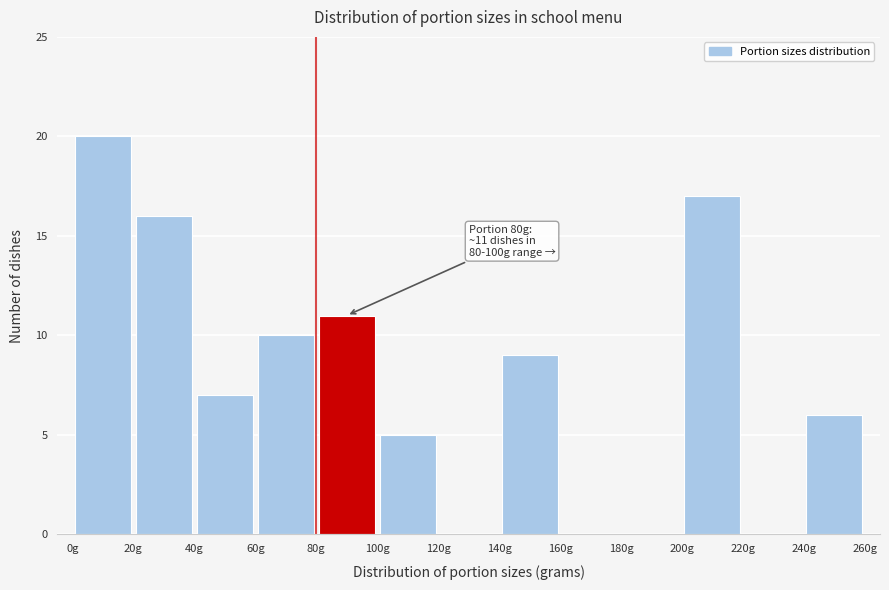

Over which range of the x-axis is the bar tallest?

0 to 20